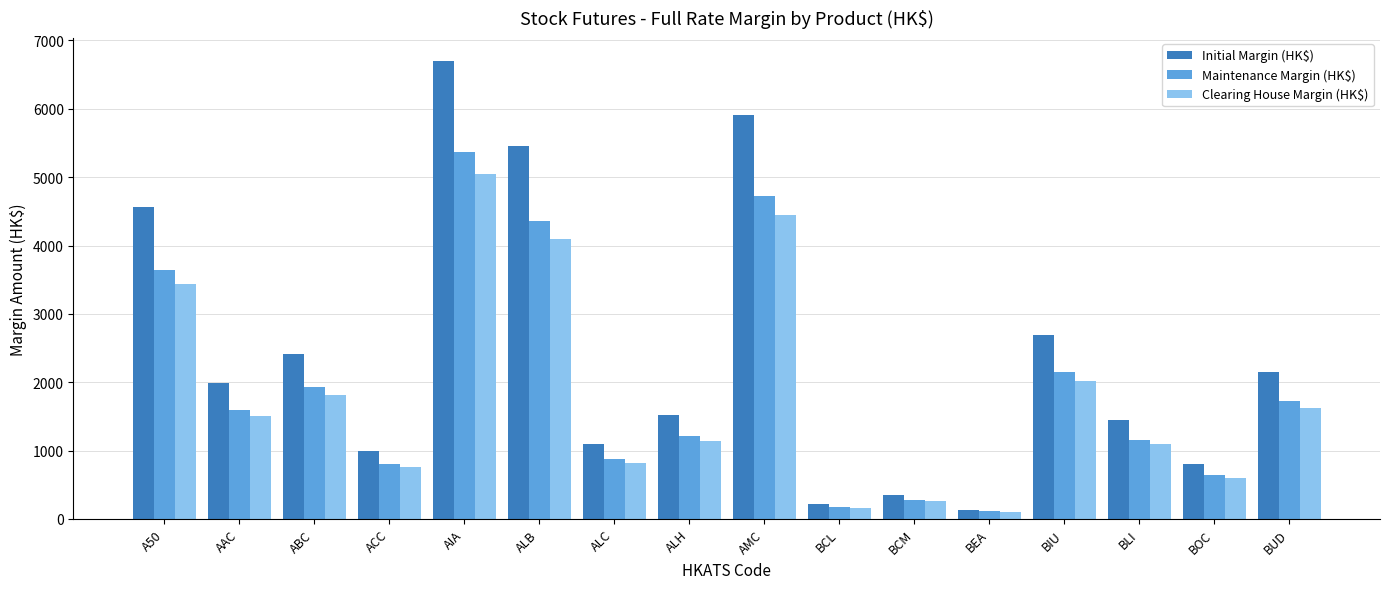

What is the label of the 10th bar from the right?

ALC